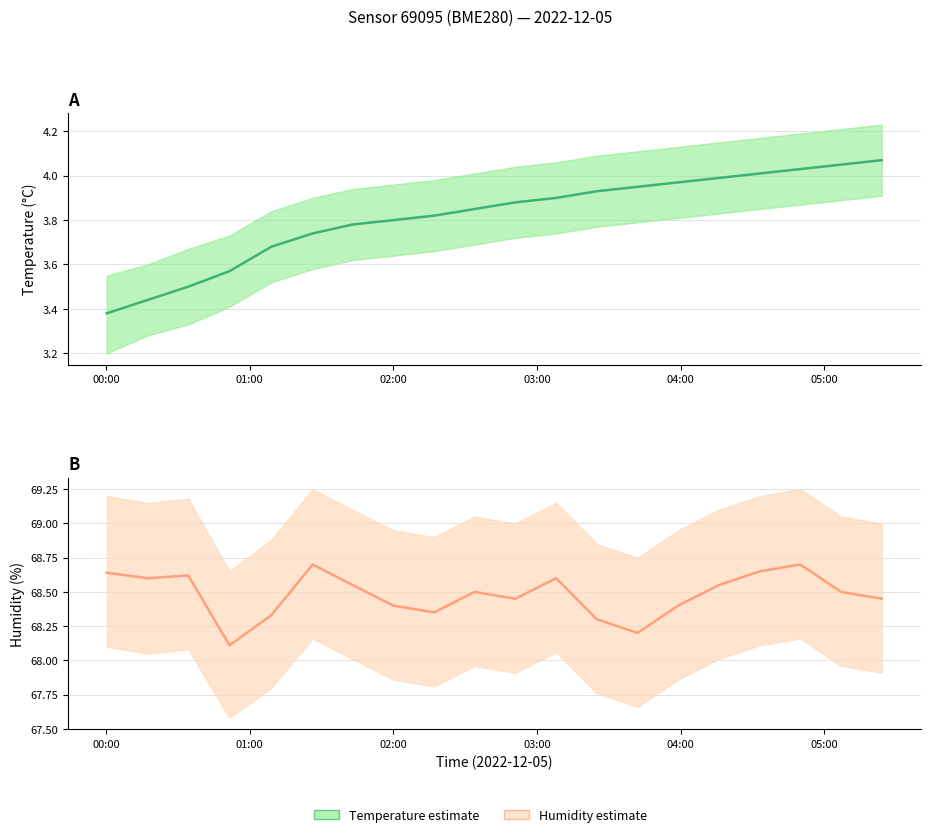

Is the value of humidity at 13 greater than the value of temperature at 18?

Yes